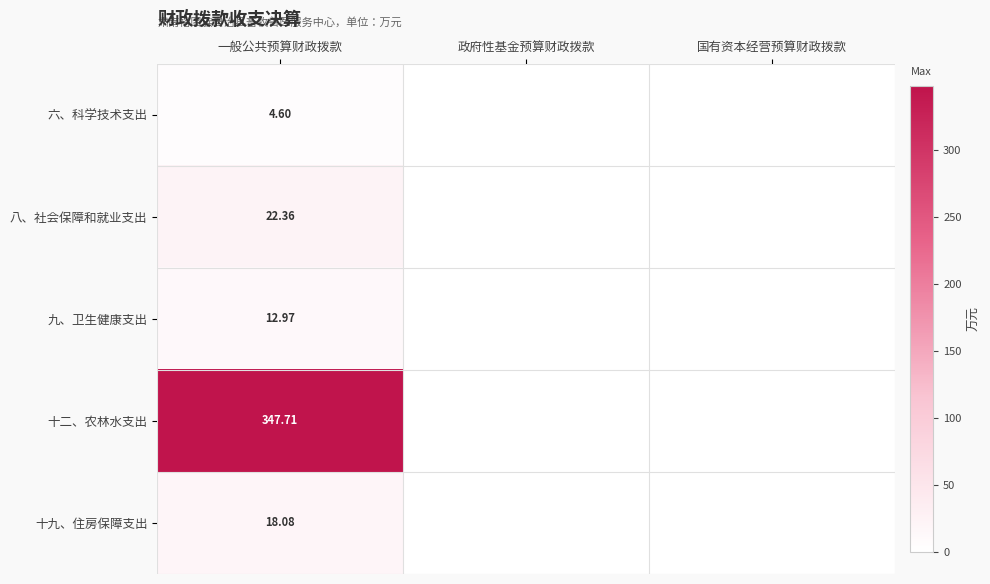

Rank the series at 一般公共预算财政拨款 from lowest to highest value.

六、科学技术支出, 九、卫生健康支出, 十九、住房保障支出, 八、社会保障和就业支出, 十二、农林水支出